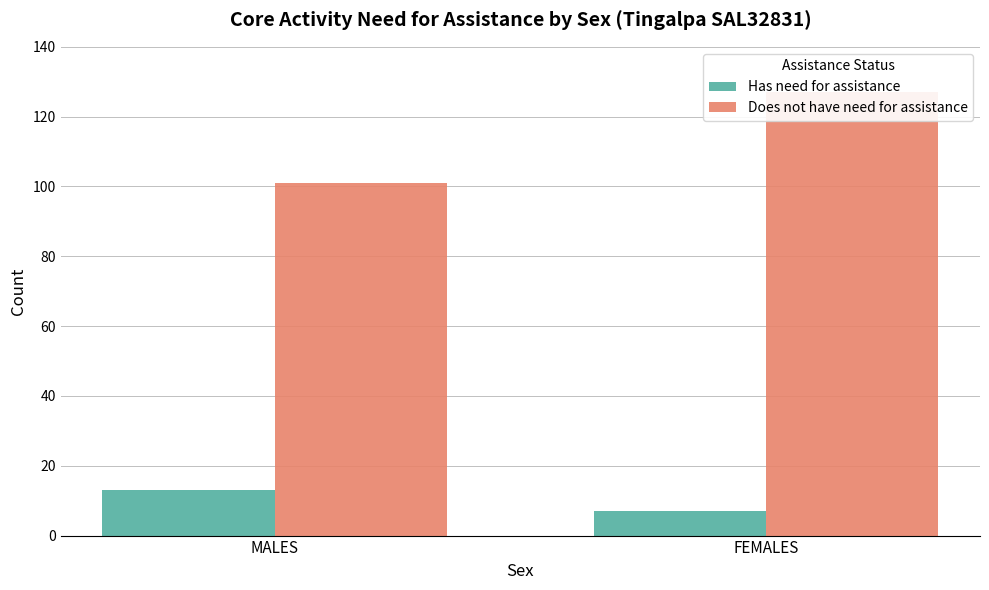

The value of Does not have need for assistance at FEMALES is 127. True or false?

True